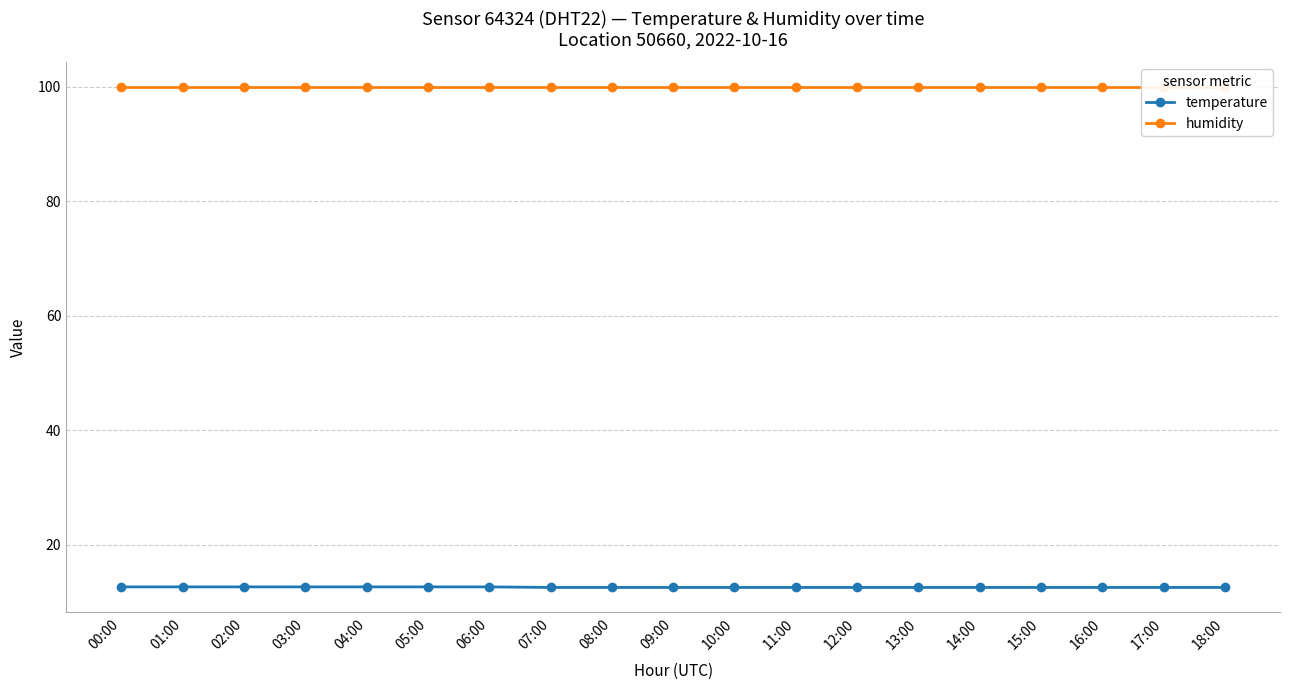

Is it true that humidity equals 99.9 at 15:00?

True